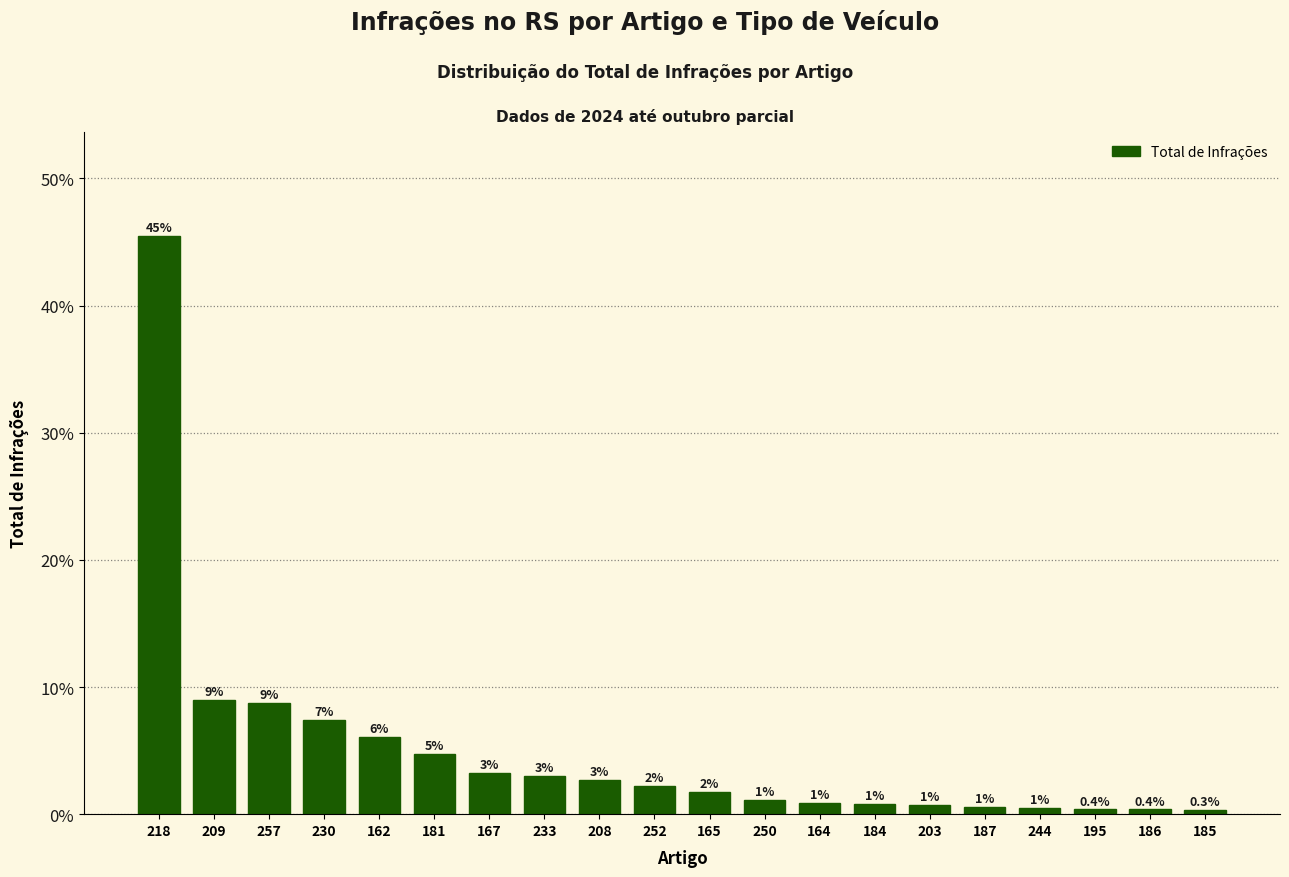

Does the chart contain any negative values?

No